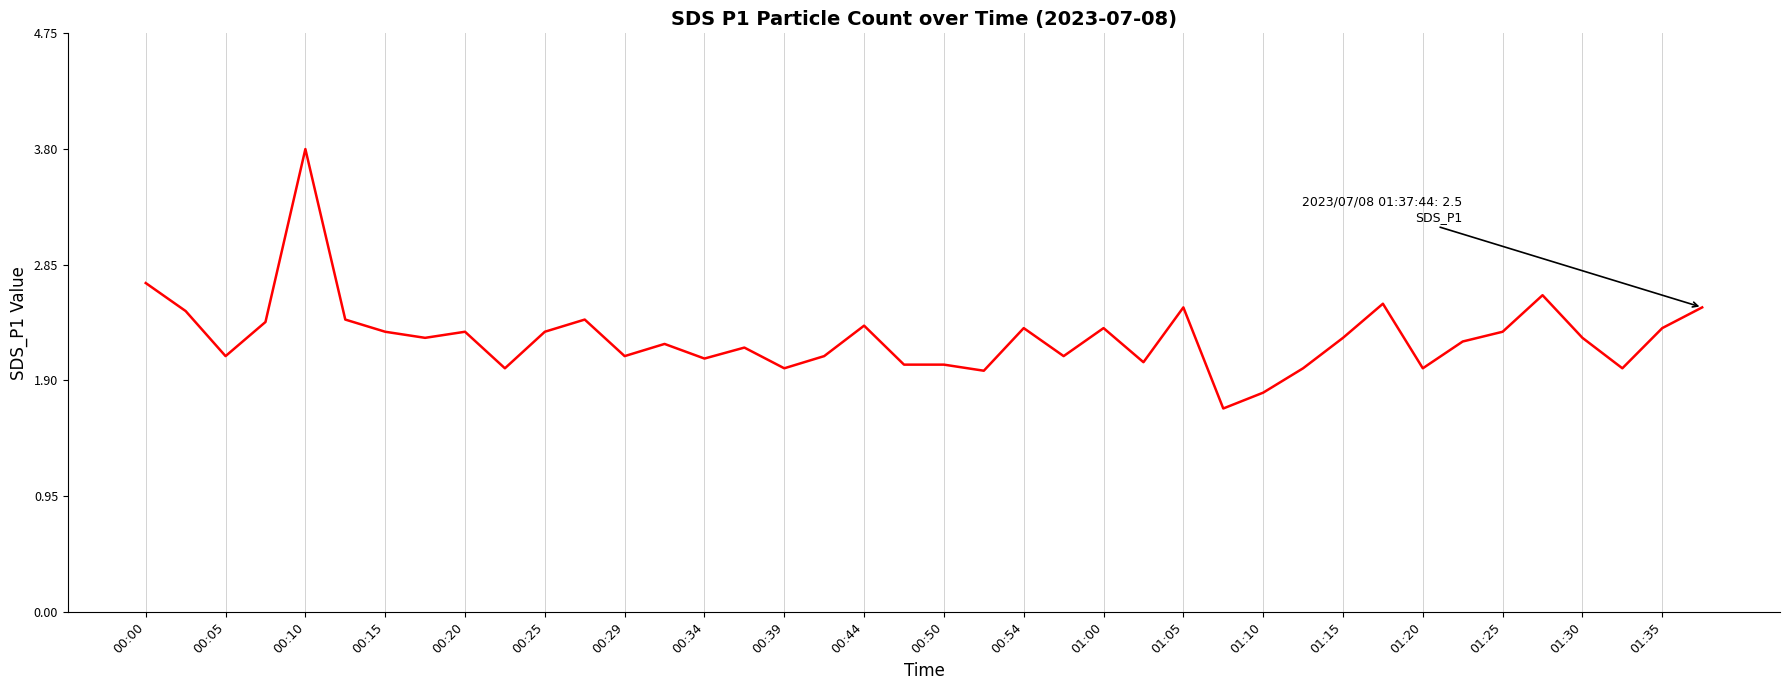

What is the smallest value displayed?

1.7